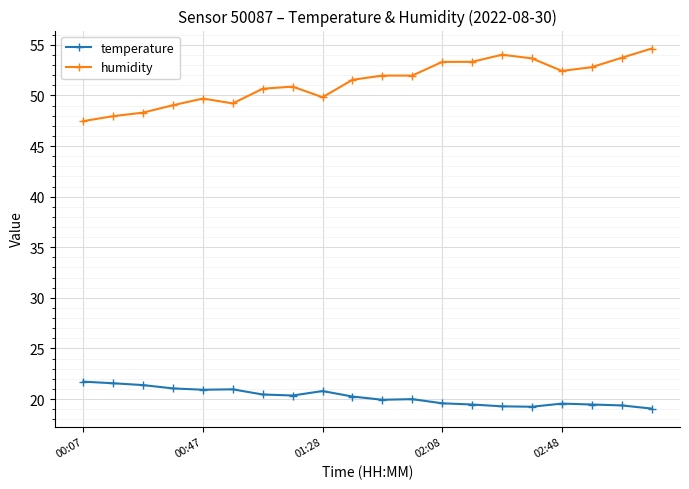

What is the value of the temperature point at the 12th from the left?

20.0